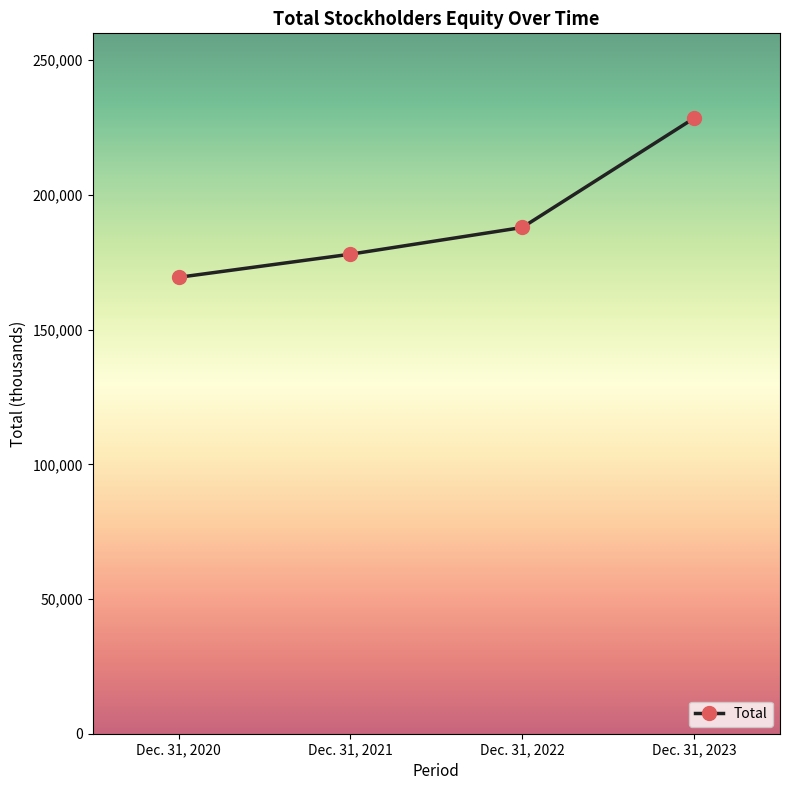

Is it true that the value at Dec. 31, 2022 is 286053?

False